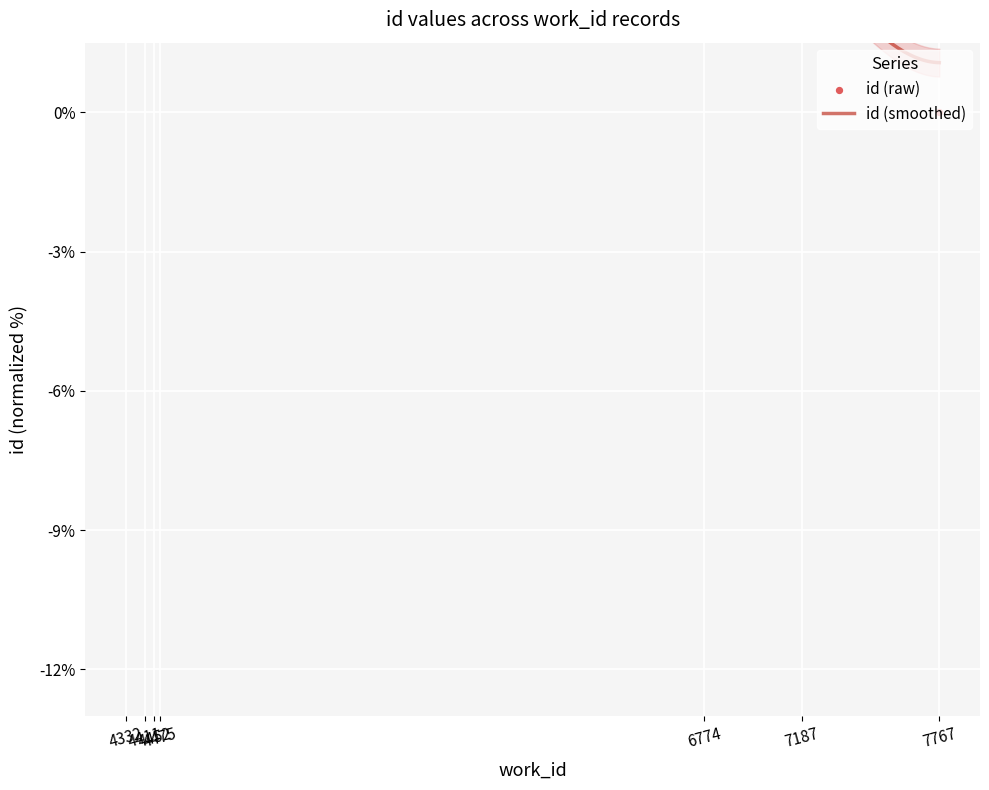

Which has a higher value, 4332 or 7187?

4332